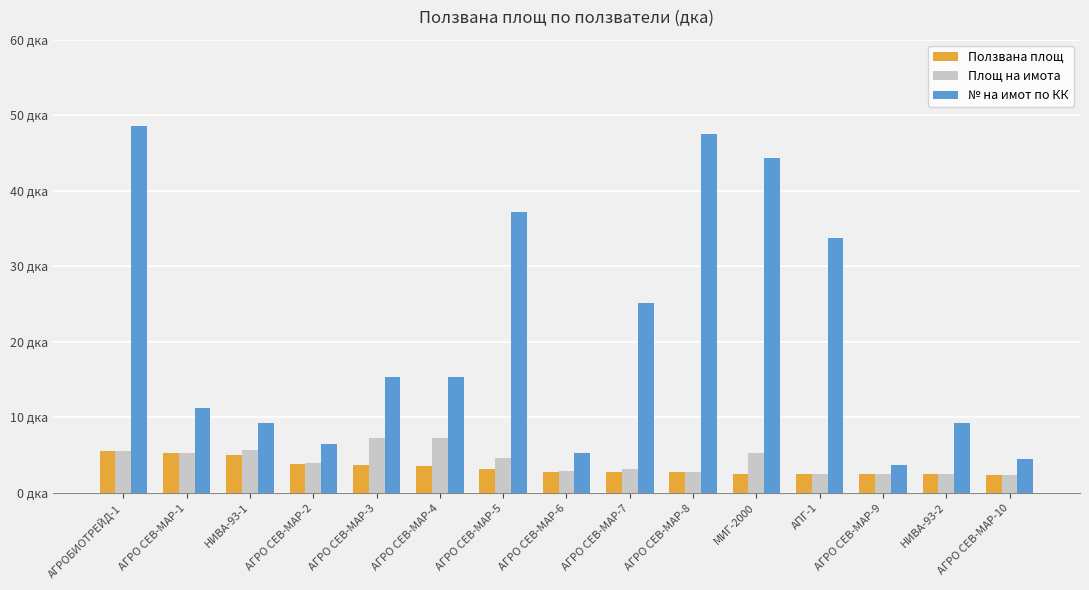

What are all the series names shown in the legend?

Ползвана площ, Площ на имота, № на имот по КК